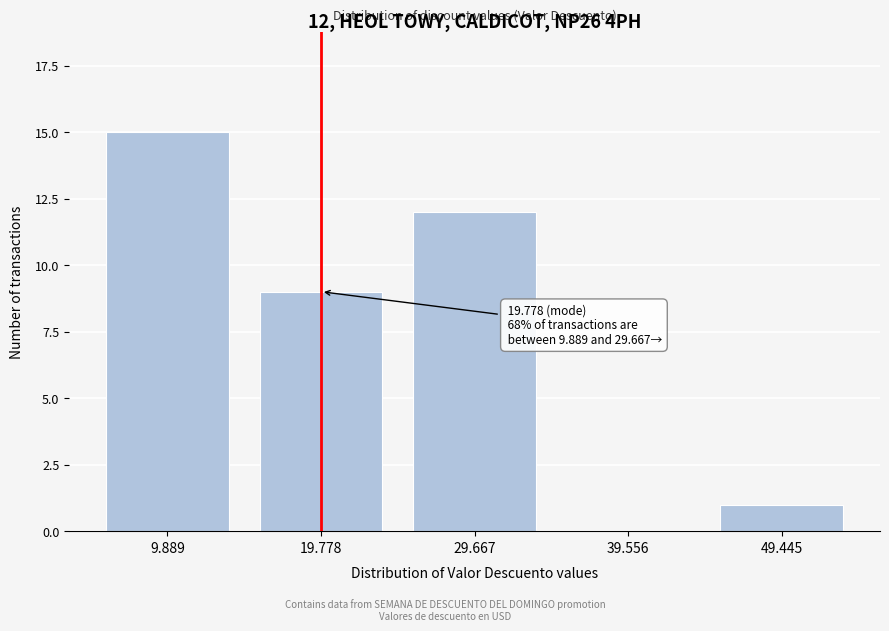

Reading left to right, transcribe all the data shown in this chart.

9.889=15	19.778=9	29.667=12	39.556=0	49.445=1